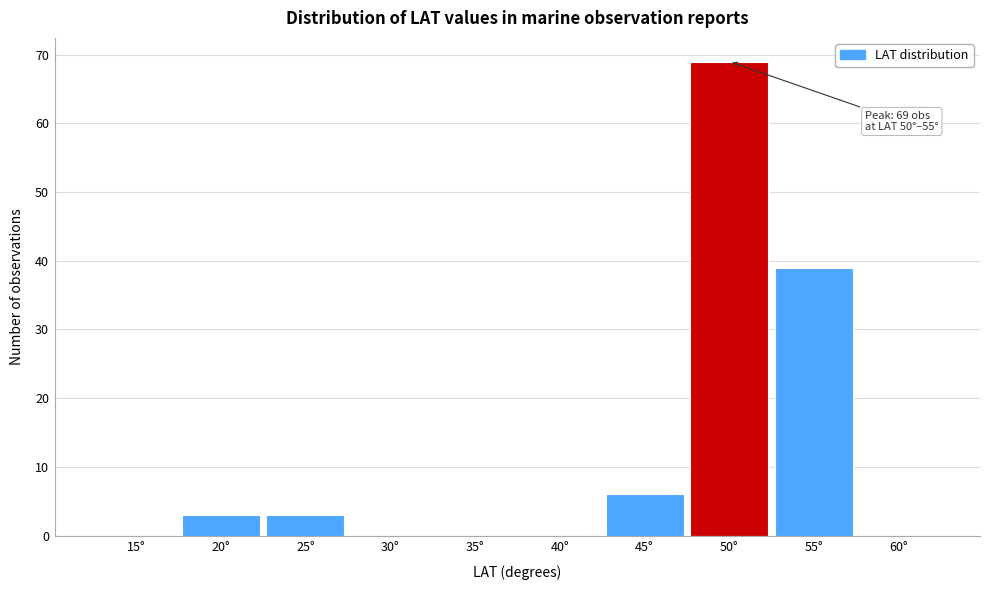

Reading right to left, transcribe all the data shown in this chart.

60°=0	55°=39	50°=69	45°=6	40°=0	35°=0	30°=0	25°=3	20°=3	15°=0